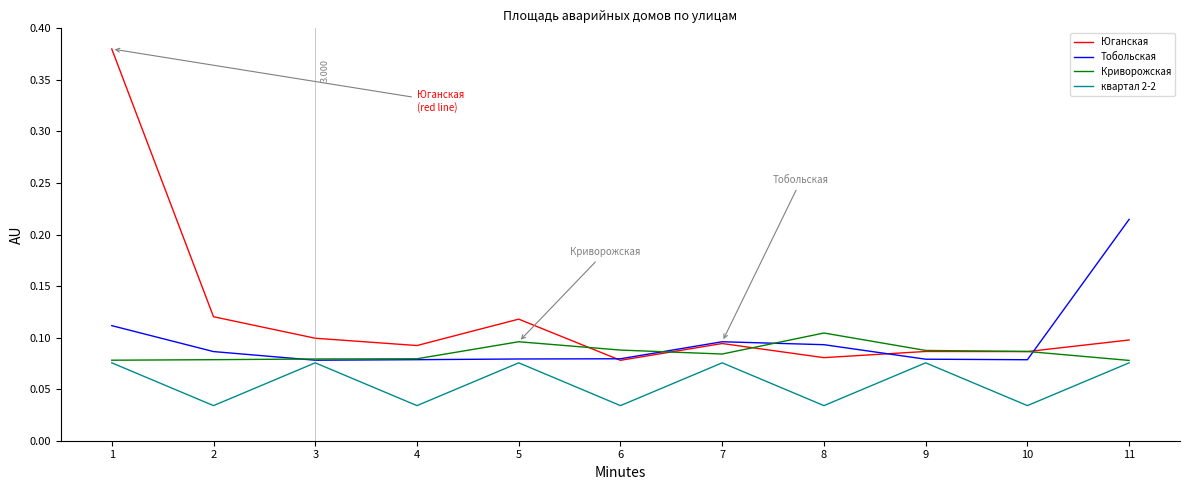

True or false: квартал 2-2 and Юганская cross at least once.

False